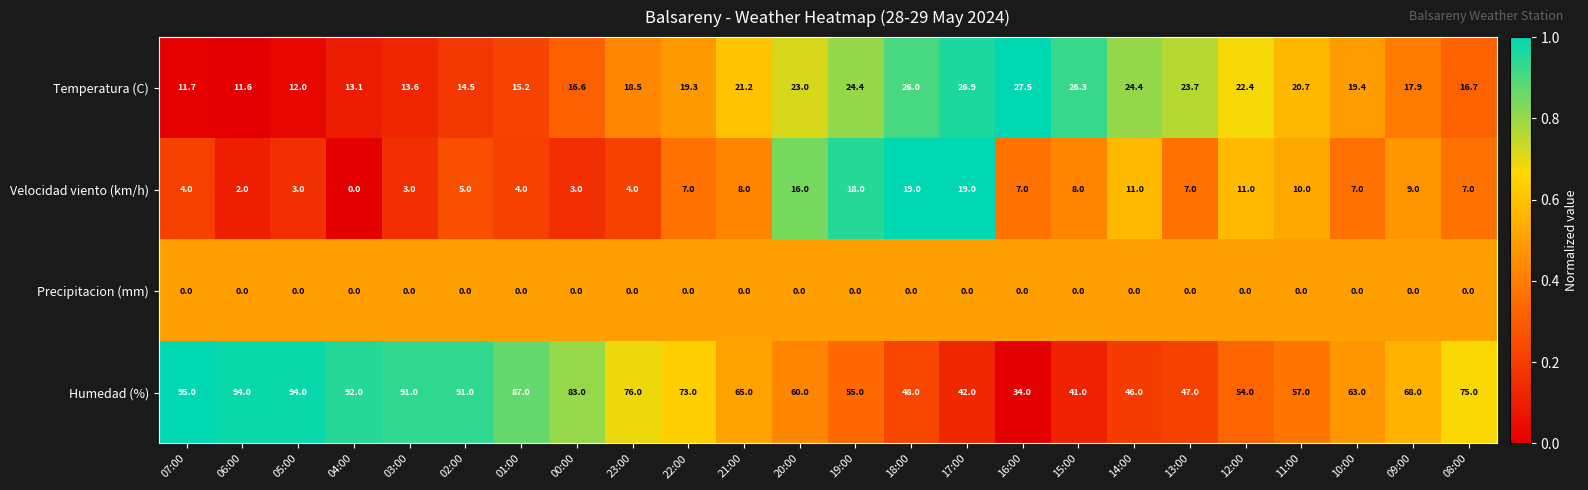

The Humedad (%) series shows 57.5 at 04:00. True or false?

False